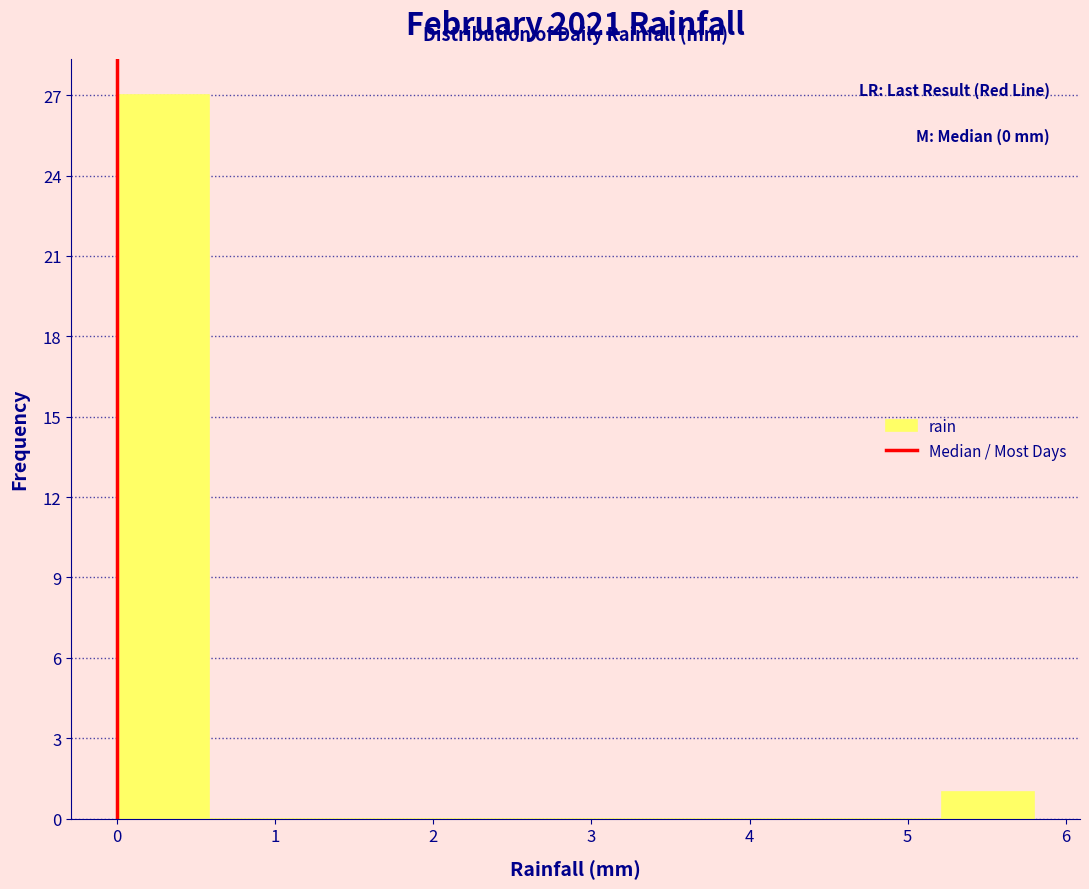

Which range on the x-axis has the tallest bar?

0.00 to 0.58